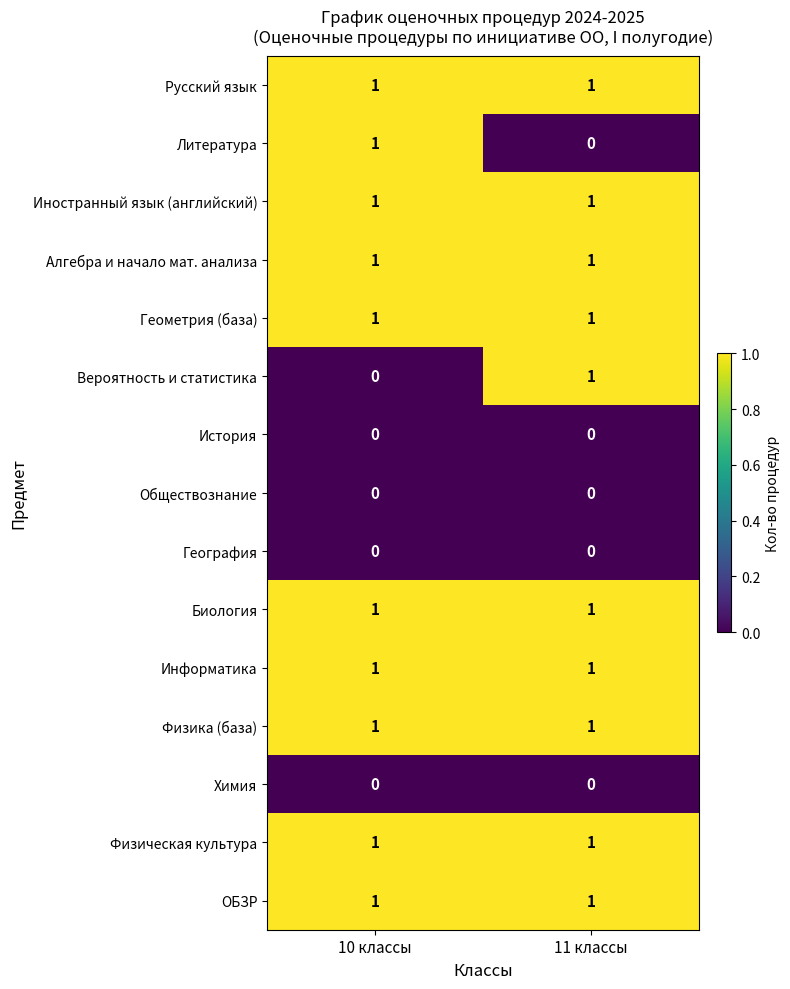

Reading right to left, list all the values displayed in this chart.

Русский язык: 11 классы=1	10 классы=1
Литература: 11 классы=0	10 классы=1
Иностранный язык (английский): 11 классы=1	10 классы=1
Алгебра и начало мат. анализа: 11 классы=1	10 классы=1
Геометрия (база): 11 классы=1	10 классы=1
Вероятность и статистика: 11 классы=1	10 классы=0
История: 11 классы=0	10 классы=0
Обществознание: 11 классы=0	10 классы=0
География: 11 классы=0	10 классы=0
Биология: 11 классы=1	10 классы=1
Информатика: 11 классы=1	10 классы=1
Физика (база): 11 классы=1	10 классы=1
Химия: 11 классы=0	10 классы=0
Физическая культура: 11 классы=1	10 классы=1
ОБЗР: 11 классы=1	10 классы=1